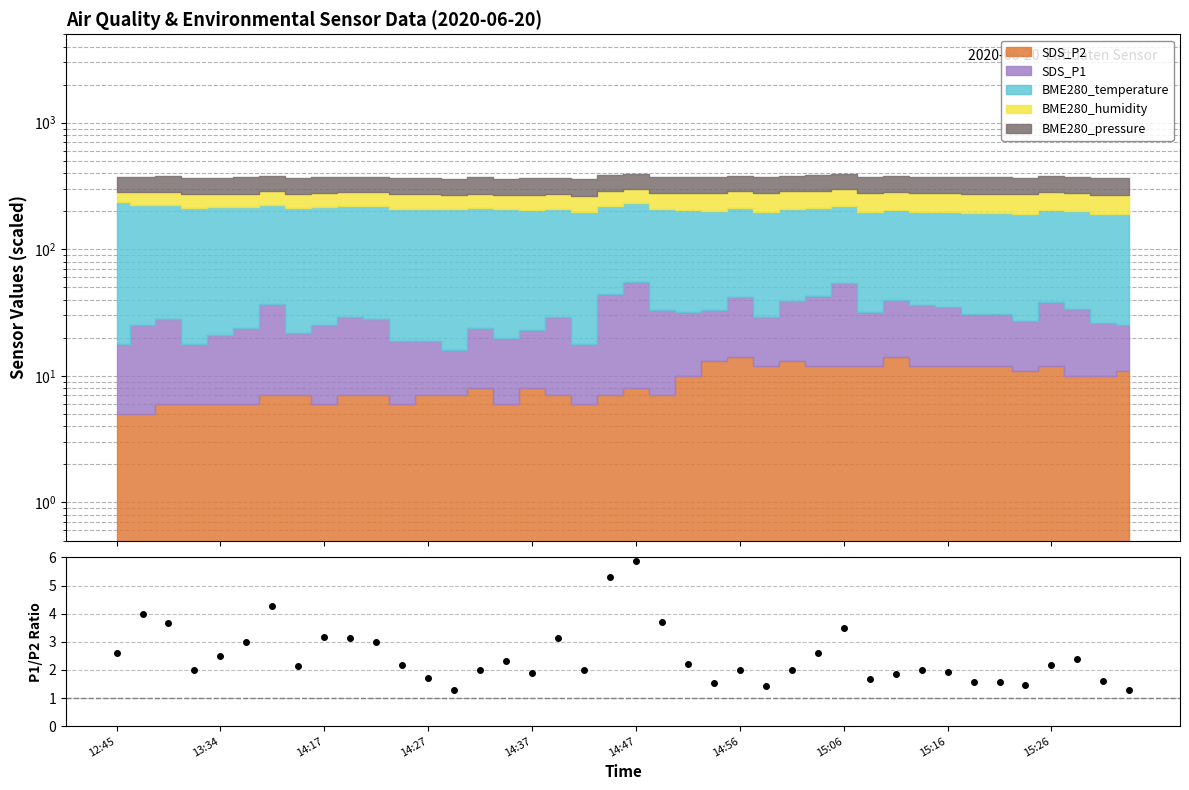

The chart shows a value of 5.9 at 14:47. True or false?

True